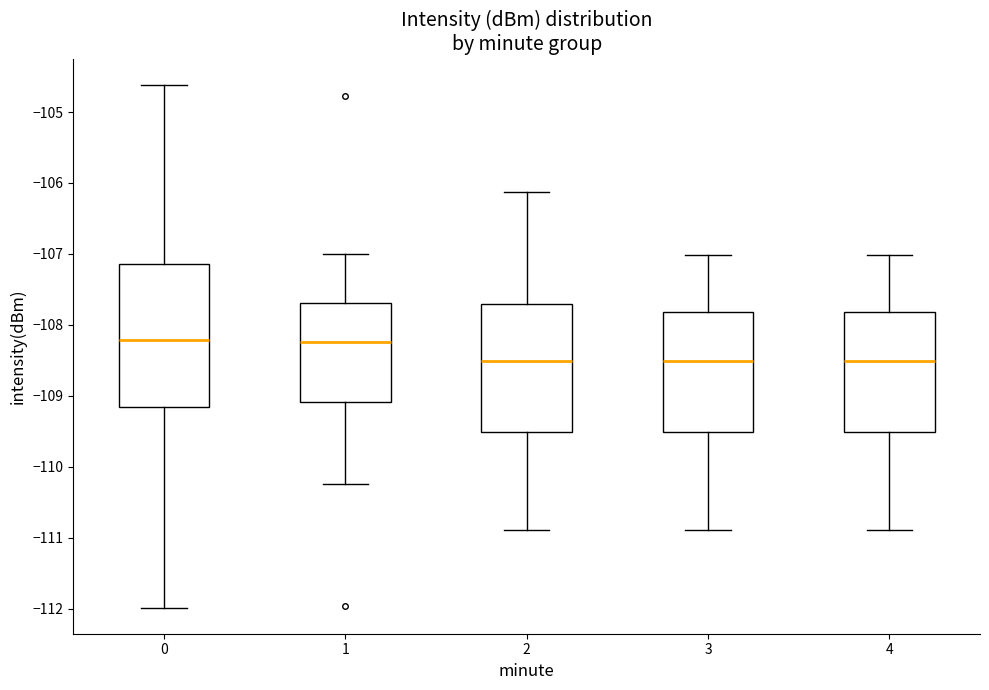

Reading left to right, read every box against the y-axis: the position of its median line, the range the box covers, and the ends of its whiskers. The values are not printed on the chart, so give them approximately, as read against the axis.

0: median -108.2, box -109.2 to -107.1, whiskers -112.0 to -104.6
1: median -108.2, box -109.1 to -107.7, whiskers -110.2 to -107.0
2: median -108.5, box -109.5 to -107.7, whiskers -110.9 to -106.1
3: median -108.5, box -109.5 to -107.8, whiskers -110.9 to -107.0
4: median -108.5, box -109.5 to -107.8, whiskers -110.9 to -107.0